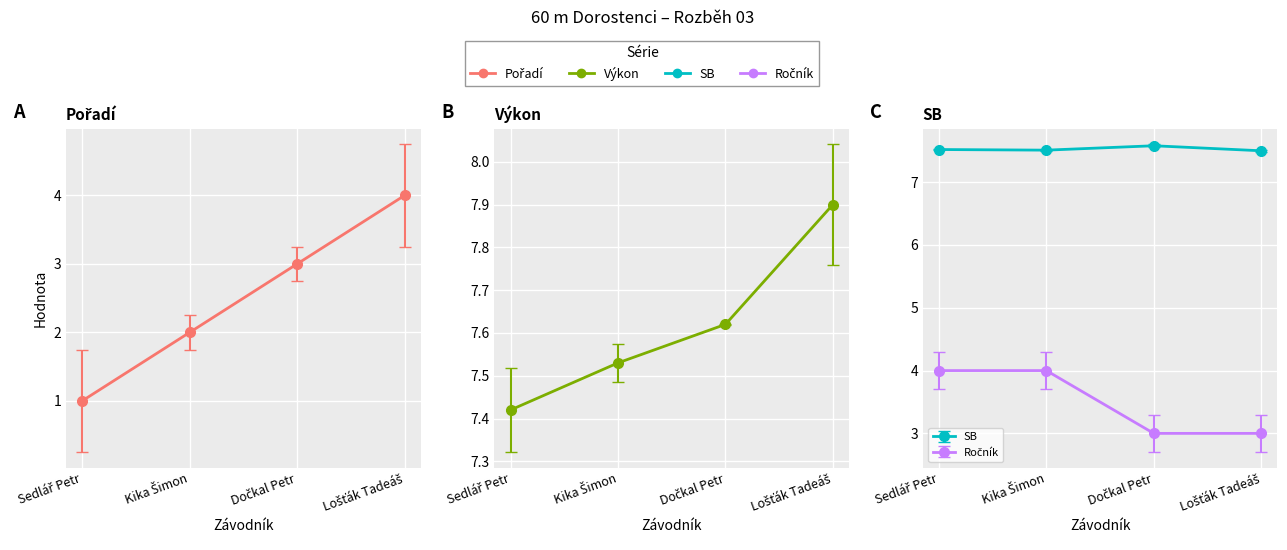

What is the label of the 1st point from the left?

Sedlář Petr